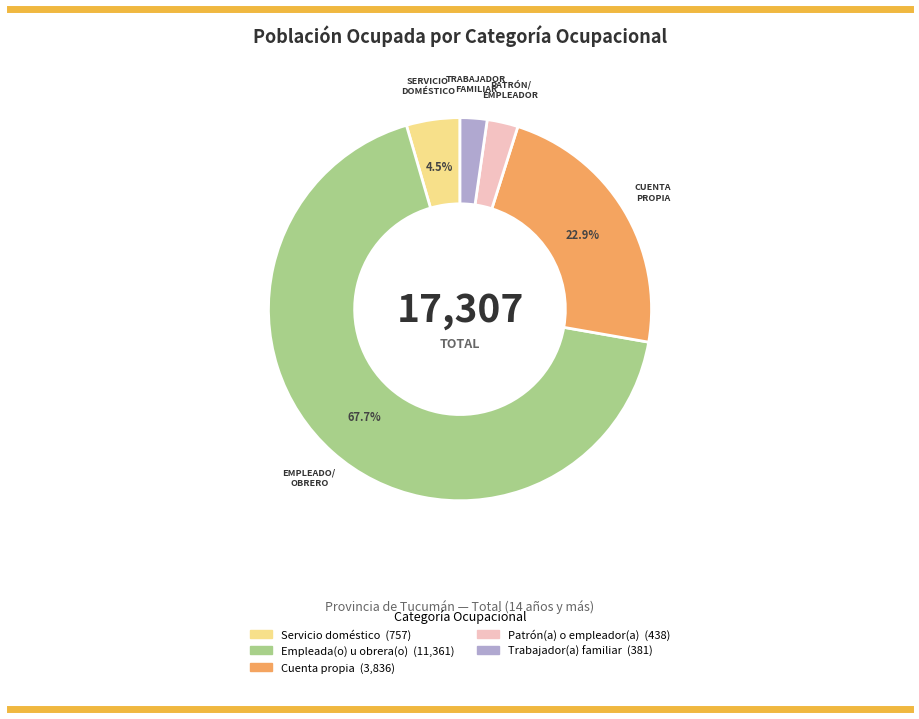

Which slice is the largest?

Empleada(o) u obrera(o)